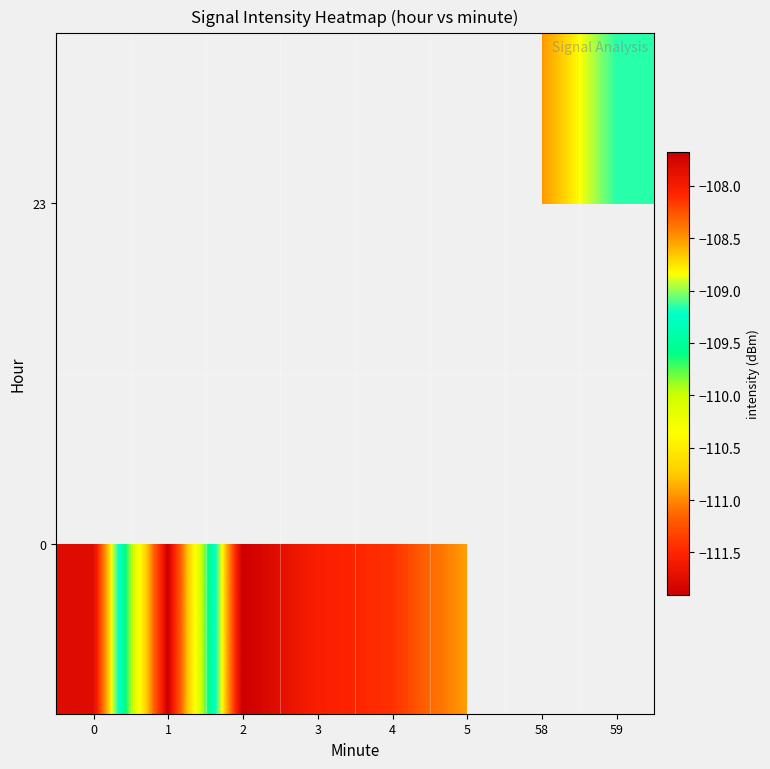

Count the number of data series in this chart.

2